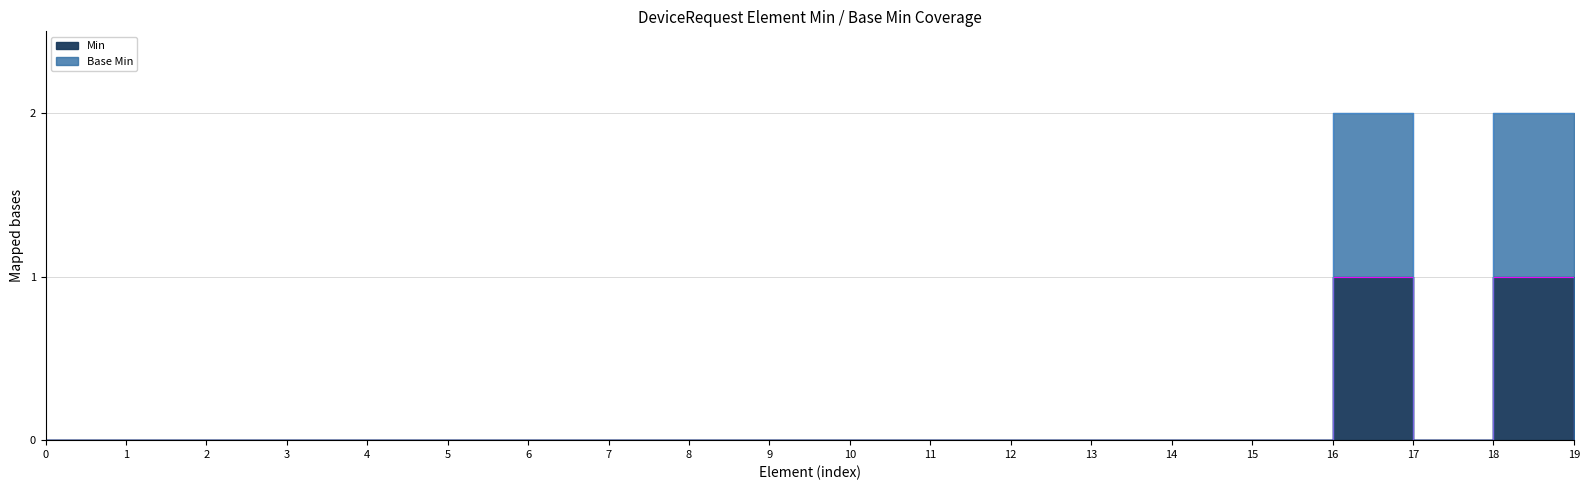

In Min, how many points are higher than both neighbors (excluding endpoints)?

2